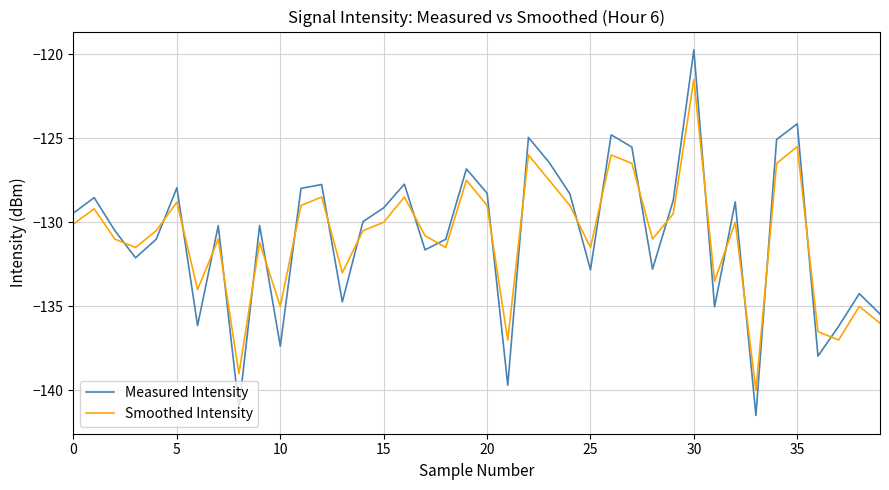

Which series ends up on top after the final intersection of Smoothed Intensity and Measured Intensity?

Measured Intensity